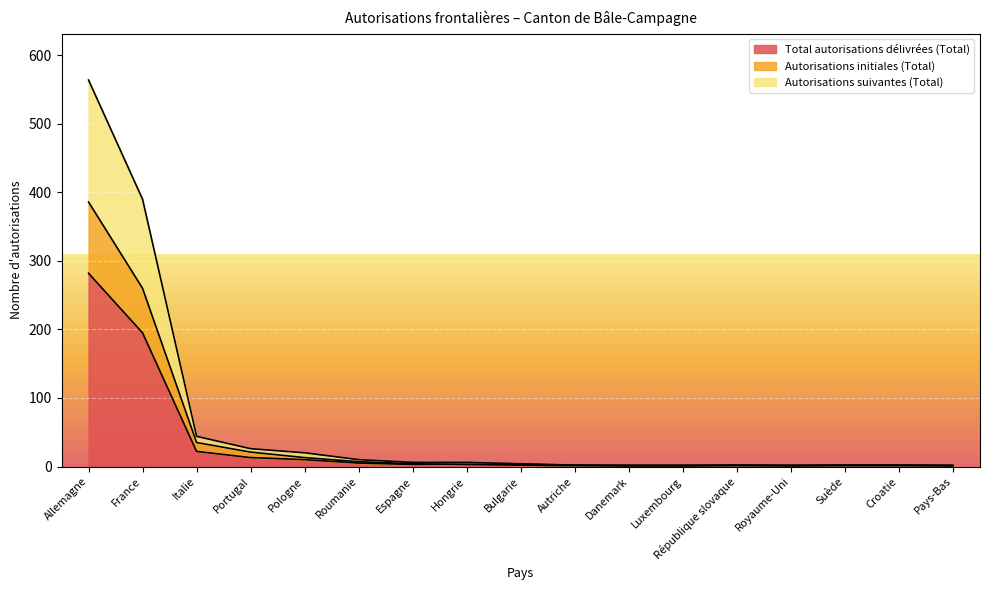

Reading left to right, list all the values displayed in this chart.

Total autorisations délivrées (Total): 282	195	22	13	10	5	3	3	2	1	1	1	1	1	1	1	1
Autorisations initiales (Total): 386	260	35	21	13	7	4	3	3	2	1	1	2	1	2	2	1
Autorisations suivantes (Total): 564	390	44	26	20	10	6	6	4	2	2	2	2	2	2	2	2